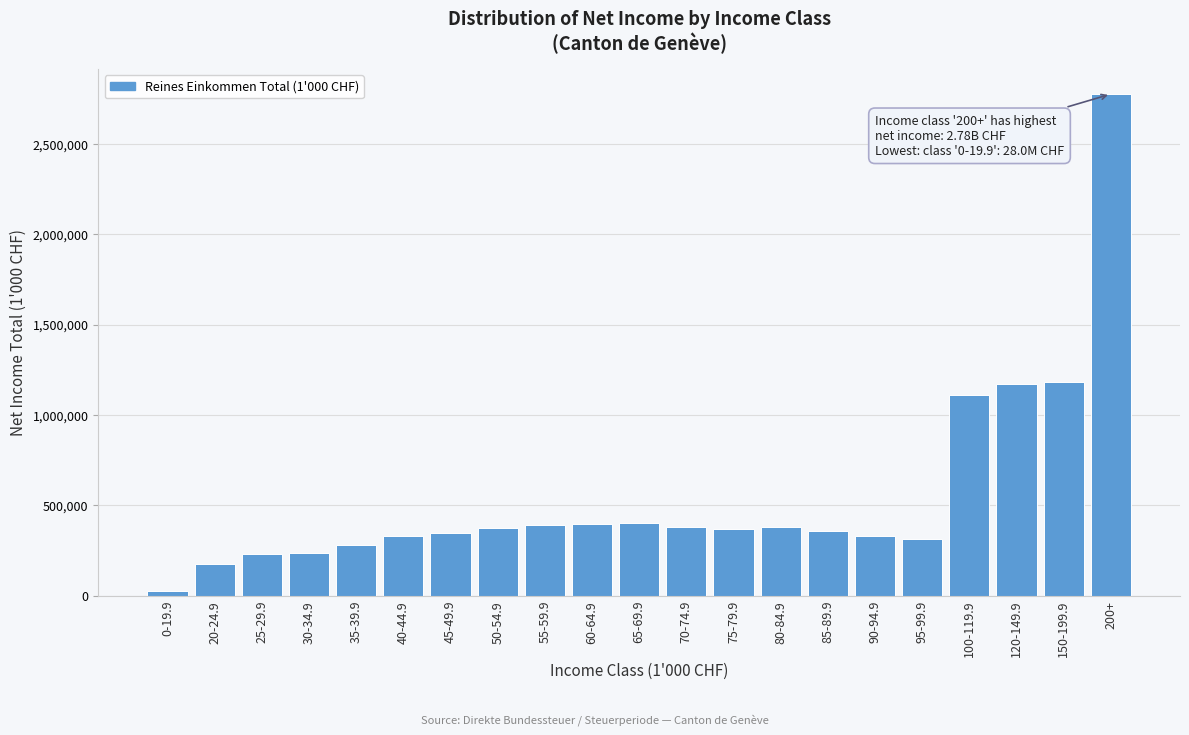

At which category does the chart reach its minimum across all series?

0-19.9